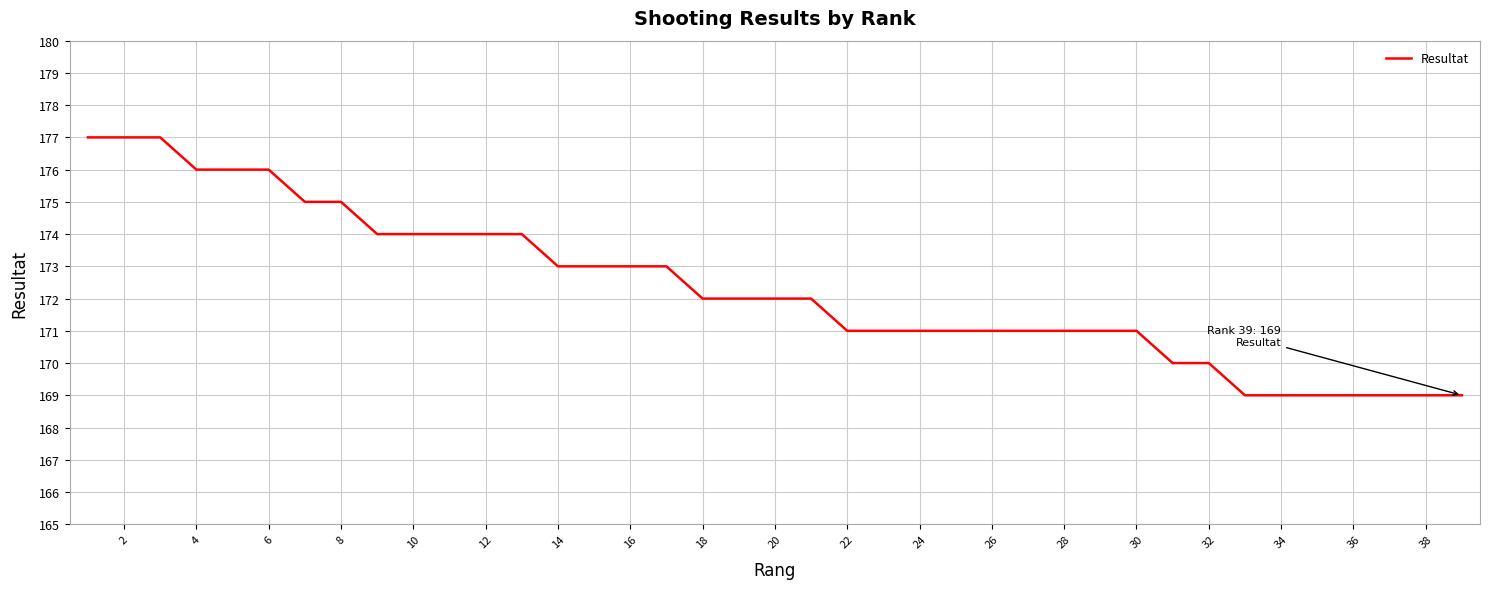

Does the chart have visible grid lines?

Yes